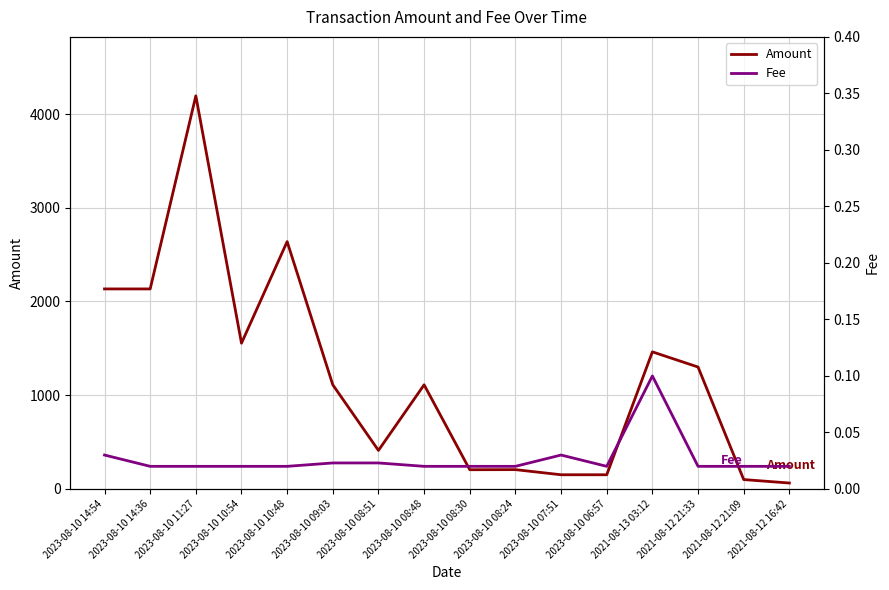

Is it true that Fee equals 0.0 at 2023-08-10 11:27?

False